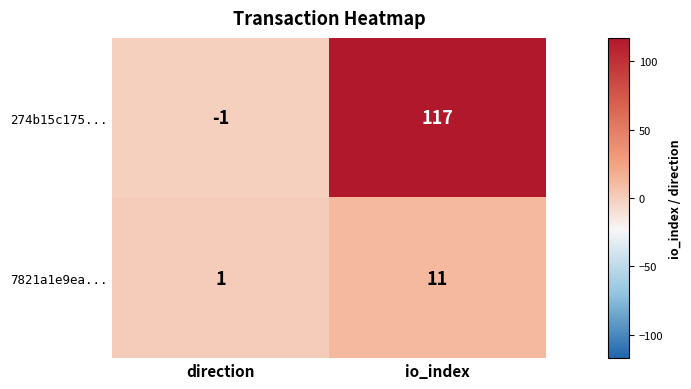

Which category has the lowest value across all series?

direction